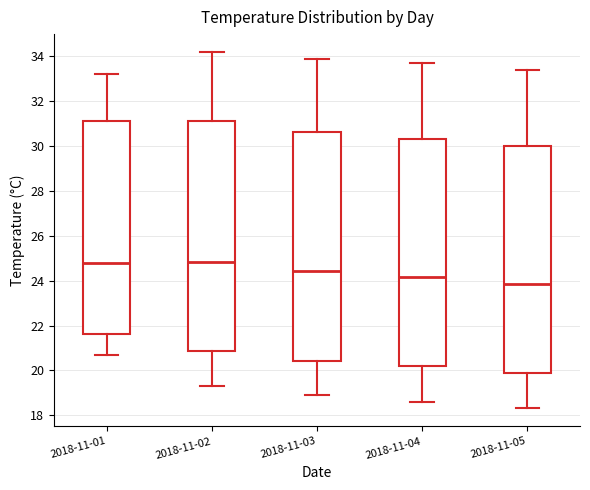

Reading left to right, transcribe this box plot: for each box, give where its median line is, the range the box spans, and where its two whiskers end, as read against the y-axis. The values are not printed on the chart, so give them approximately, as read against the axis.

2018-11-01: median 24.8, box 21.6 to 31.2, whiskers 20.8 to 33.2
2018-11-02: median 24.8, box 20.8 to 31.2, whiskers 19.4 to 34.2
2018-11-03: median 24.4, box 20.4 to 30.6, whiskers 19.0 to 34.0
2018-11-04: median 24.2, box 20.2 to 30.4, whiskers 18.6 to 33.8
2018-11-05: median 23.8, box 20.0 to 30.0, whiskers 18.4 to 33.4